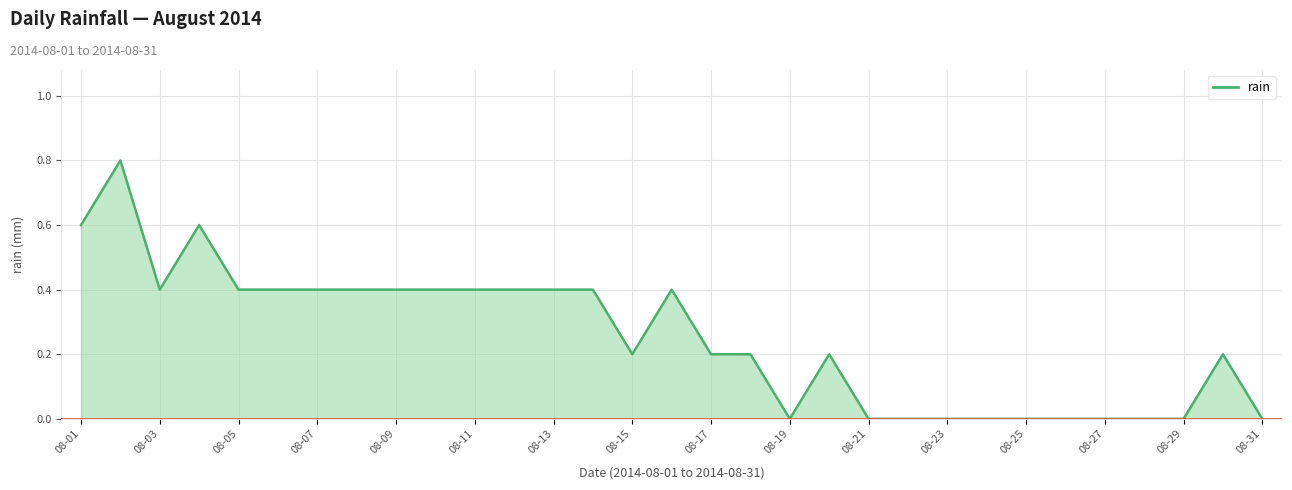

What is the sum of all values?

7.8